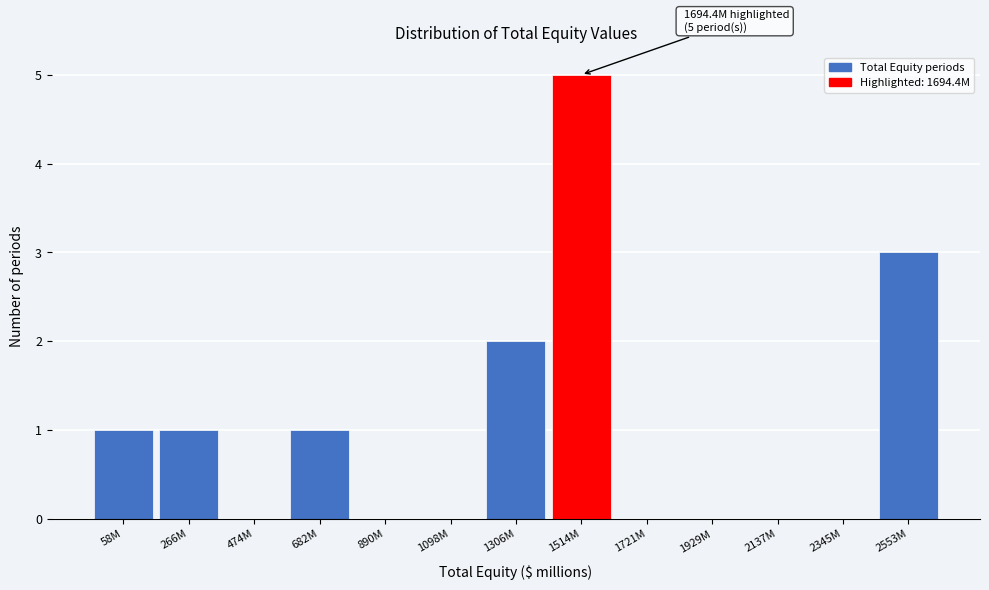

Reading right to left, what are all the values shown in this chart?

2553M=3	2345M=0	2137M=0	1929M=0	1721M=0	1514M=5	1306M=2	1098M=0	890M=0	682M=1	474M=0	266M=1	58M=1